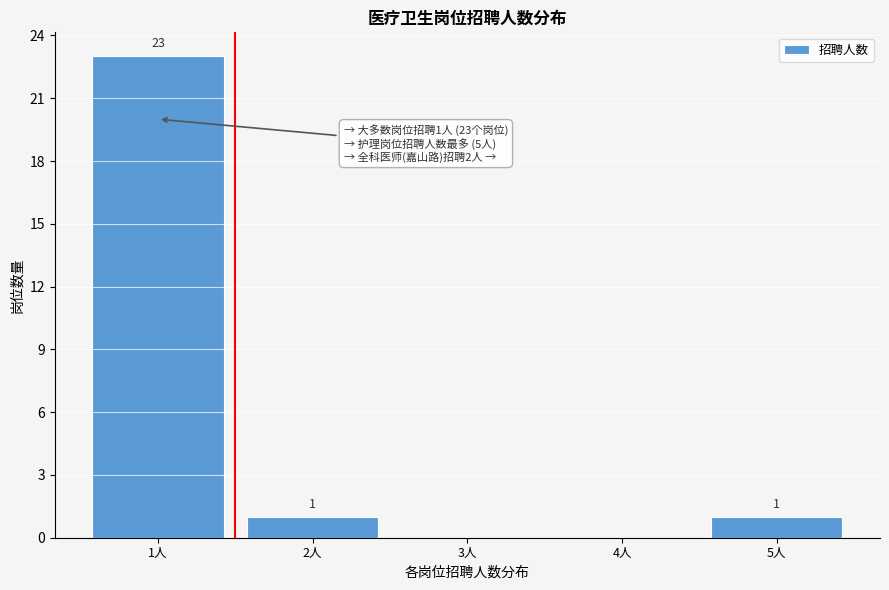

Which range on the x-axis has the tallest bar?

0.5 to 1.5